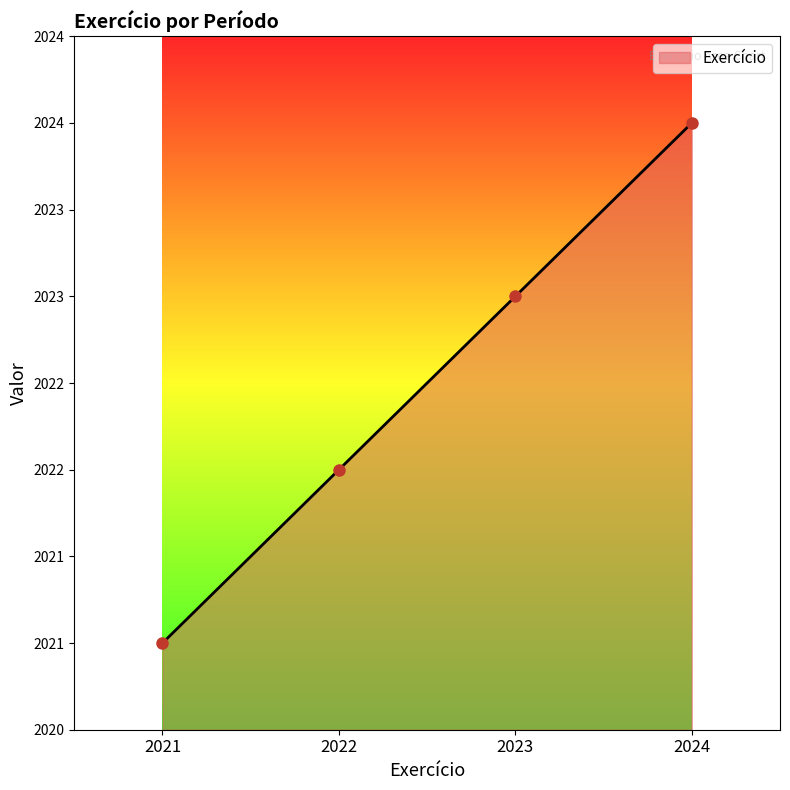

What value does the data have at 2024?

2024